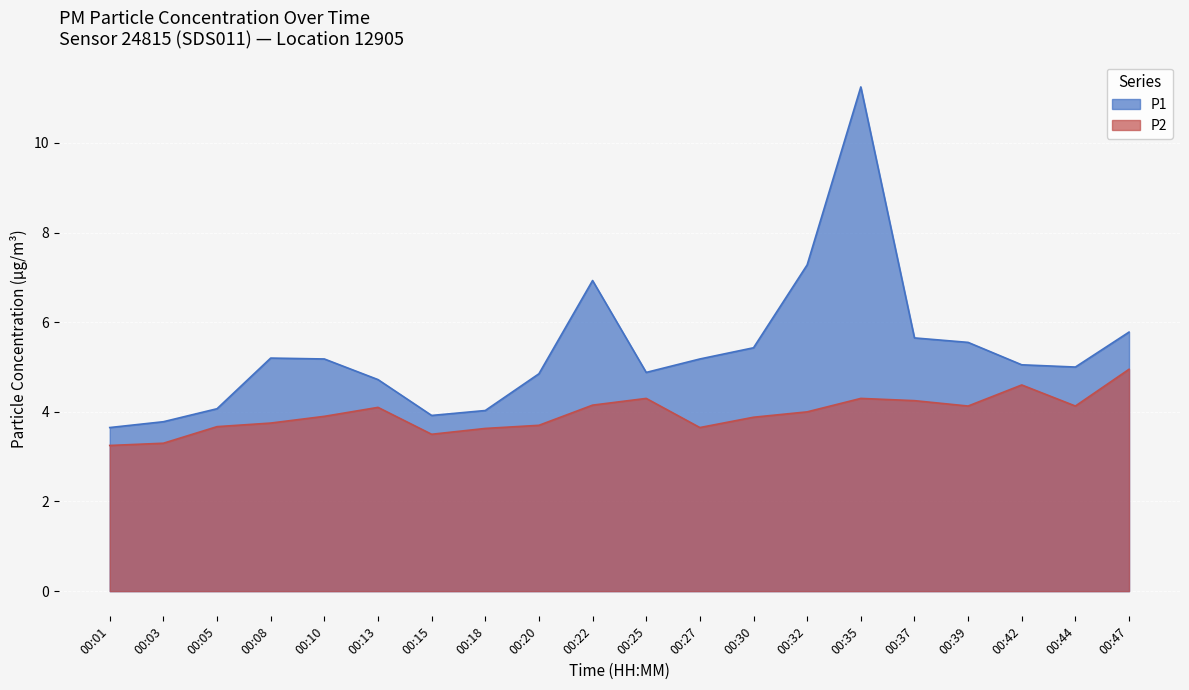

What is the value of the P1 point at the 16th from the left?

5.7